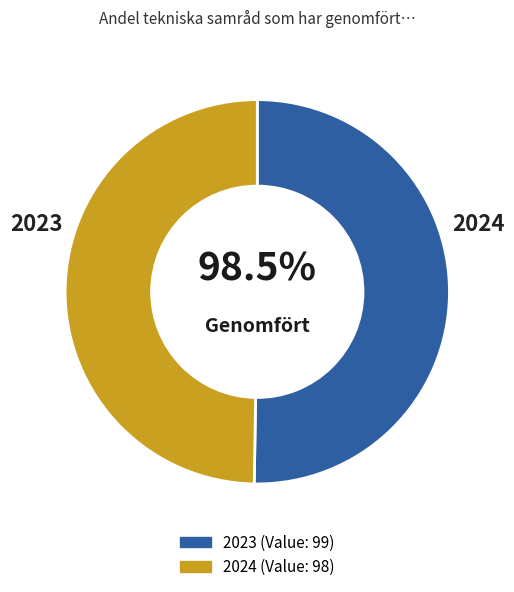

Count the number of slices in the pie.

2